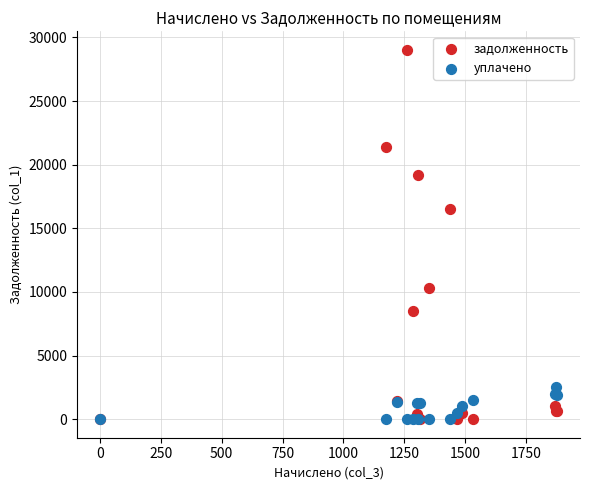

Which series contains the highest Y value?

задолженность